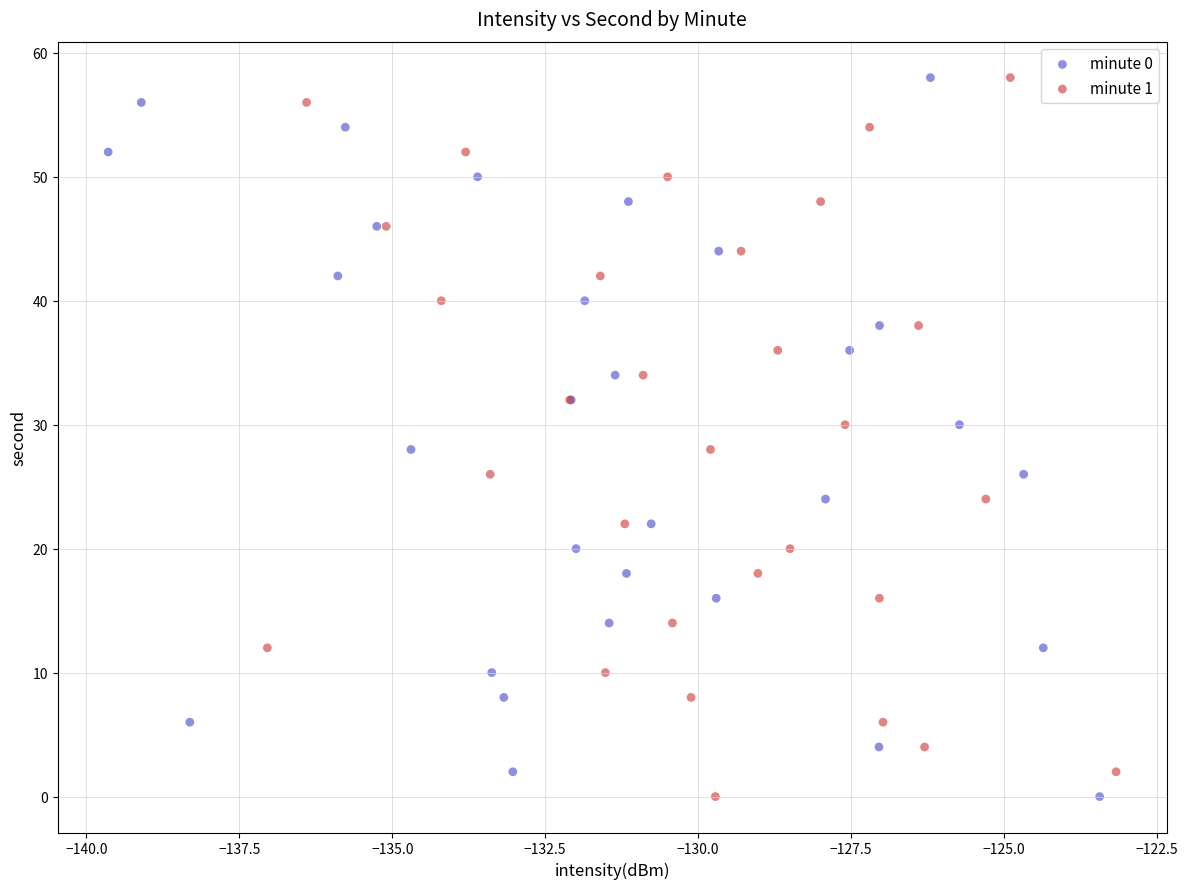

What are all the series names shown in the legend?

minute 0, minute 1